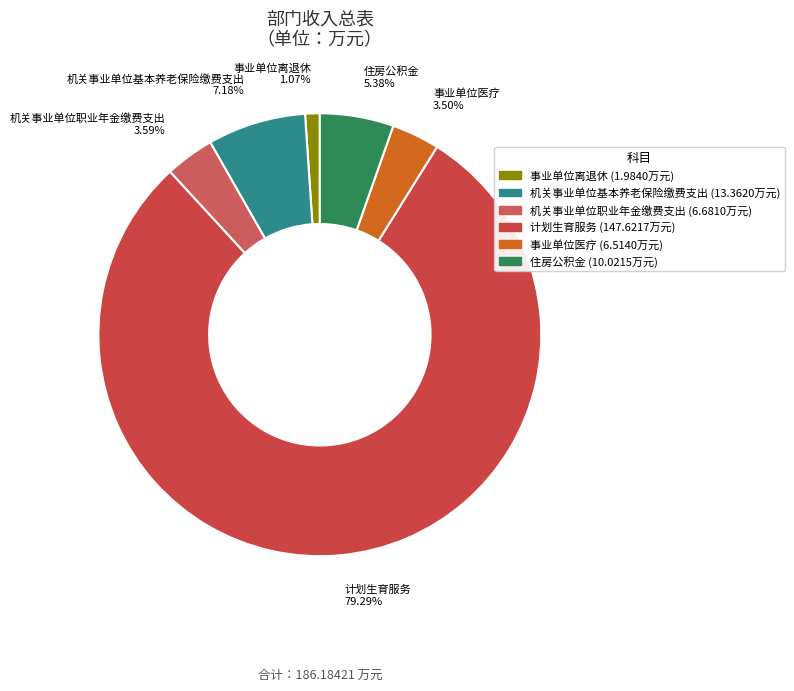

To the nearest percent, what is the difference between the 事业单位离退休 and 住房公积金 slice percentages?

4%